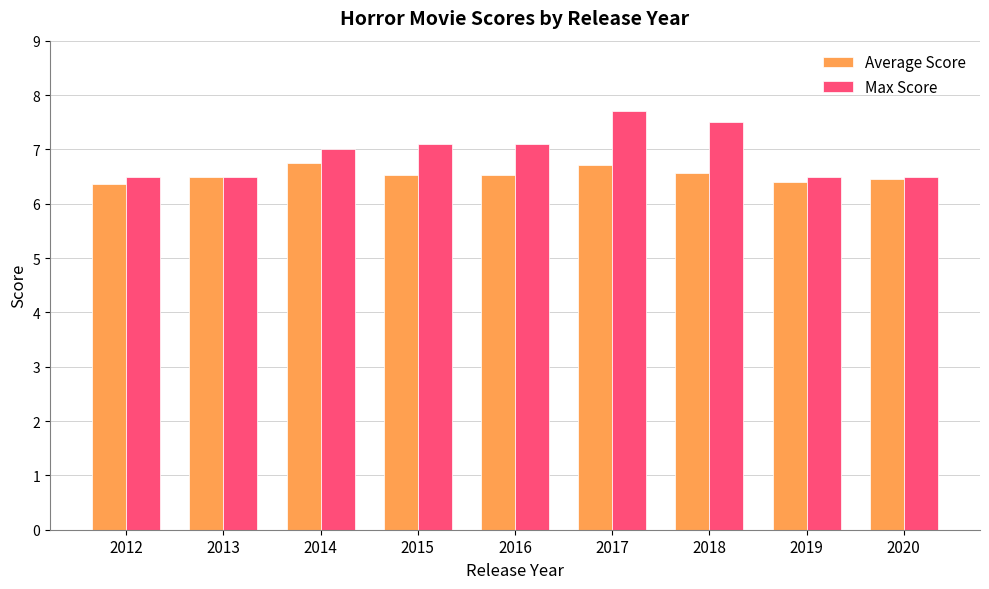

What is the difference between the maximum and minimum values in the Average Score series?

0.4